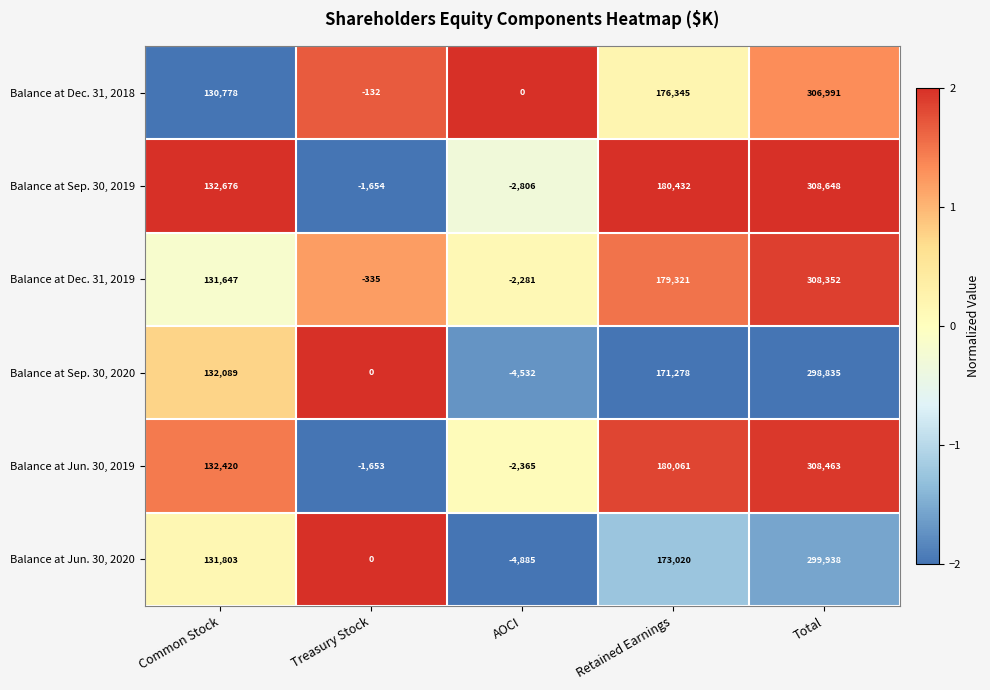

What value does the Balance at Sep. 30, 2019 series have at Treasury Stock, to the nearest 10?

-1650